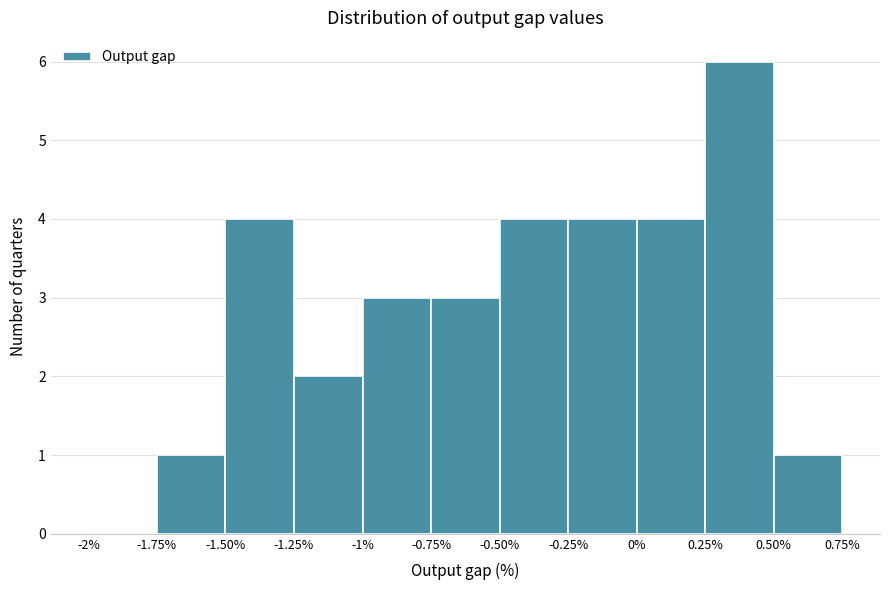

Reading left to right, list every bar in this chart as the range it spans on the x-axis followed by its height. The values are not printed on the chart, so give them approximately, as read against the axis.

-2% to -1.75%: 0
-1.75% to -1.50%: 1
-1.50% to -1.25%: 4
-1.25% to -1%: 2
-1% to -0.75%: 3
-0.75% to -0.50%: 3
-0.50% to -0.25%: 4
-0.25% to 0%: 4
0% to 0.25%: 4
0.25% to 0.50%: 6
0.50% to 0.75%: 1